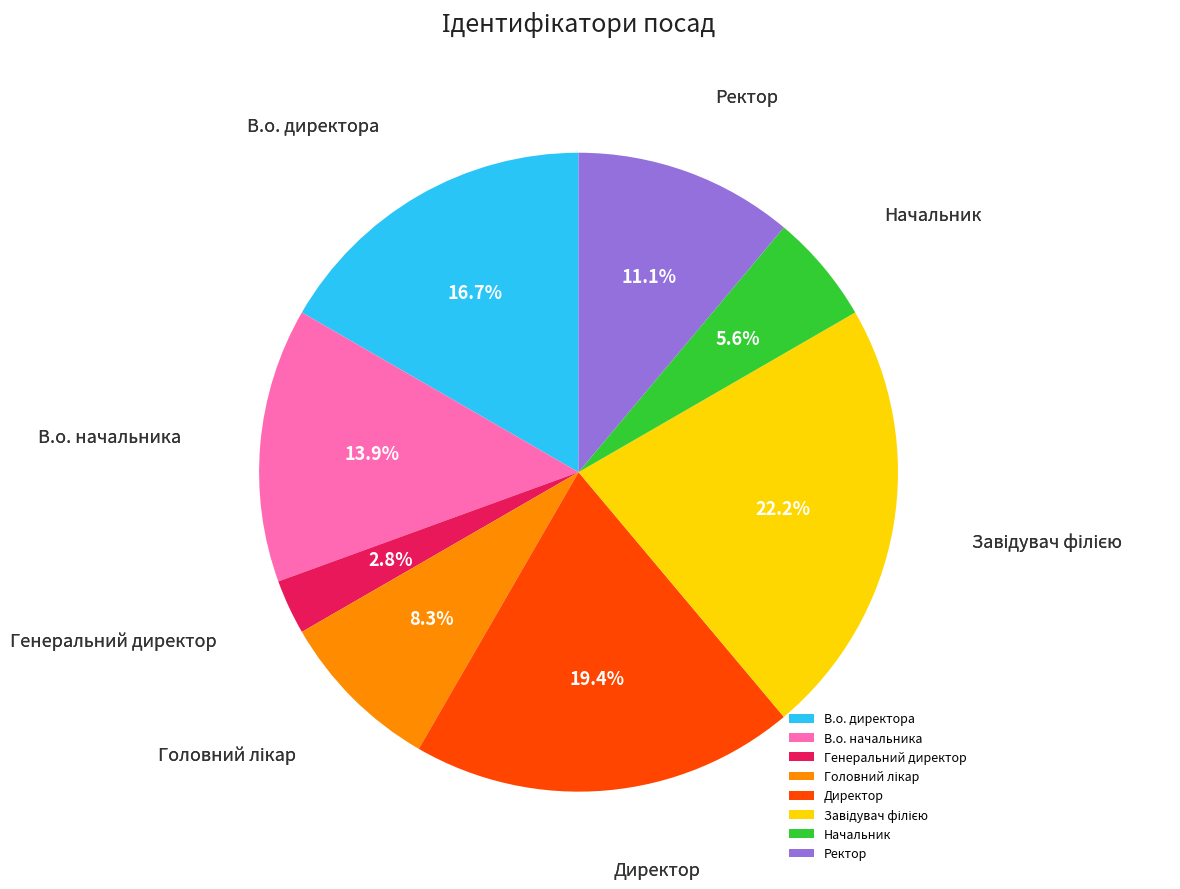

Combined, do В.о. начальника and Генеральний директор account for over 50%?

No